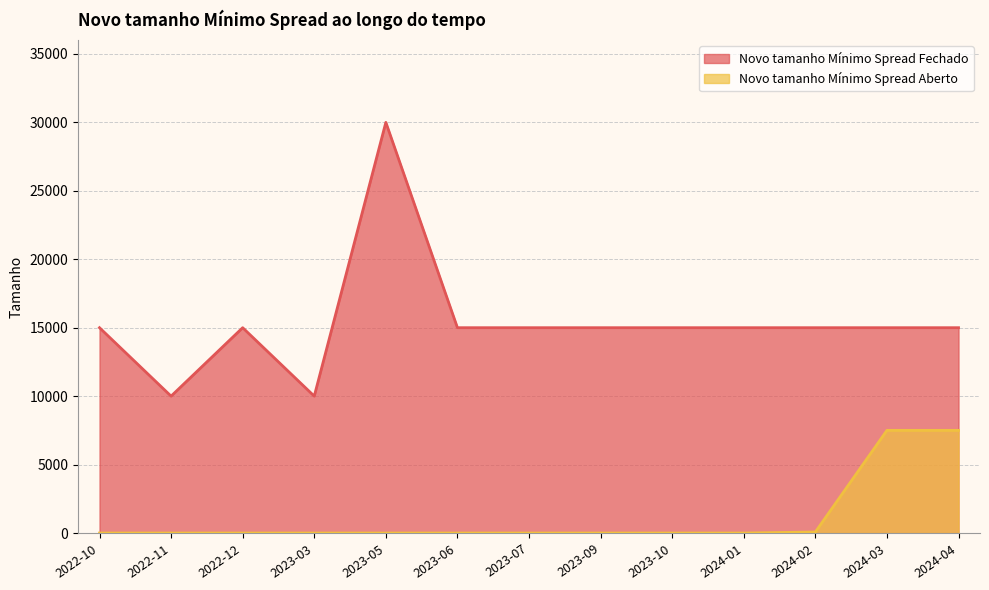

At which category is the sum across all series the highest?

2023-05